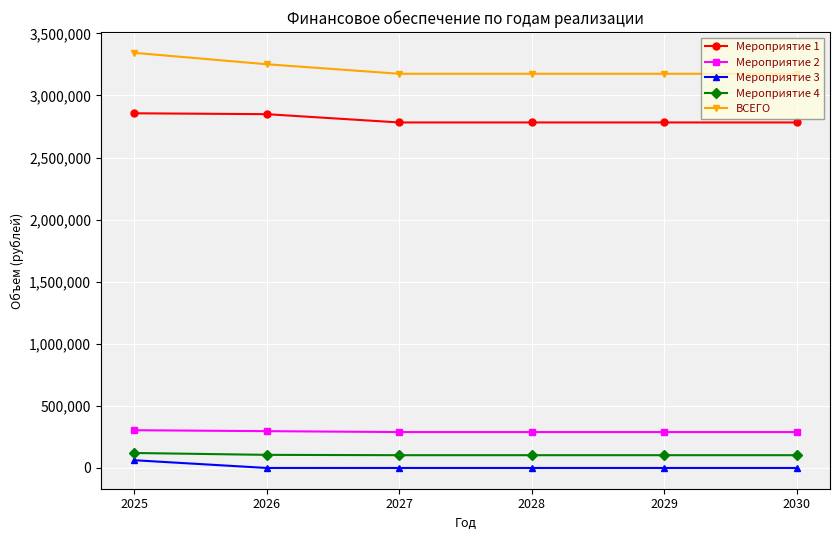

True or false: Мероприятие 3 has a value of 0.0 at 2030.

True